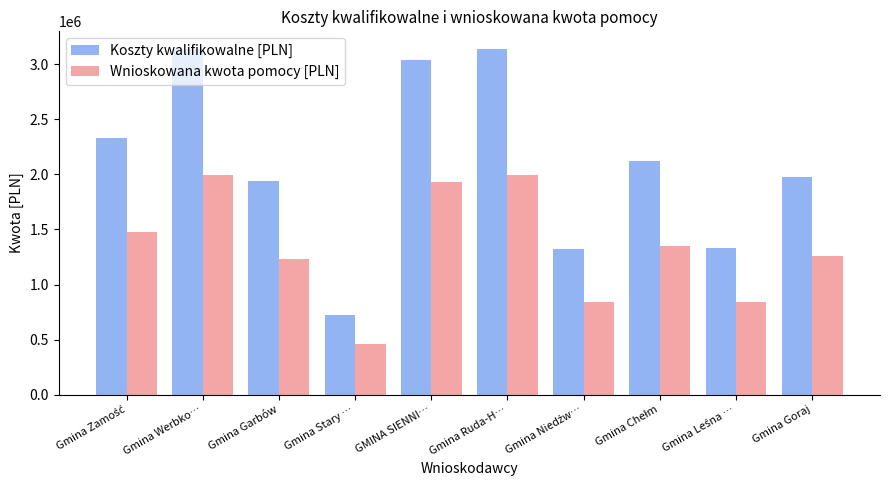

What is the value of the Wnioskowana kwota pomocy [PLN] bar at the 1st from the left?

1480685.0